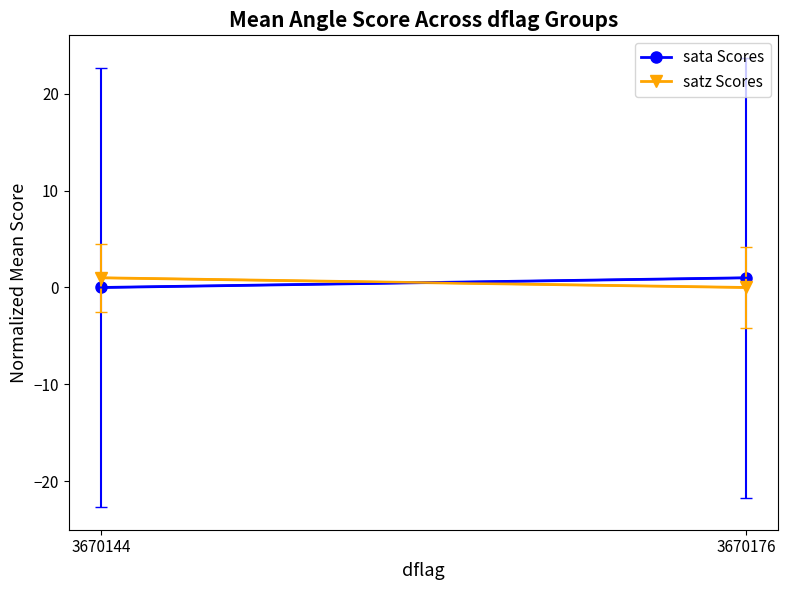

The satz Scores series shows 1 at 3670144. True or false?

True